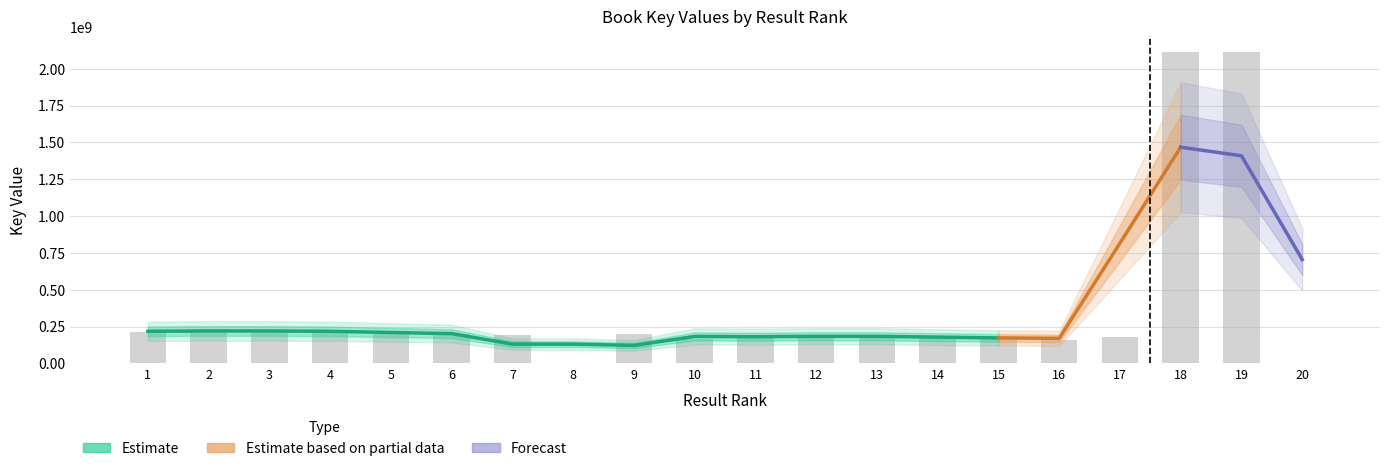

Reading right to left, what are all the values shown in this chart?

20=314852	19=2112942402	18=2112954204	17=175595190	16=159583436	15=174071490	14=184723332	13=175102586	12=190921456	11=184511292	10=167554812	9=196068777	8=1671816	7=192966259	6=197584383	5=215156020	4=215154270	3=222492869	2=221587191	1=215812556